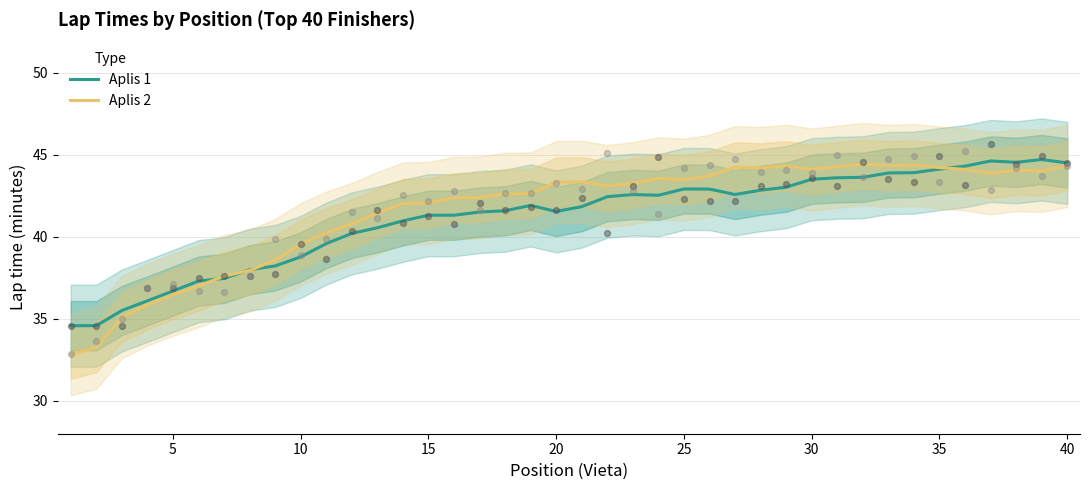

At how many categories does at least one series exceed 35?

38